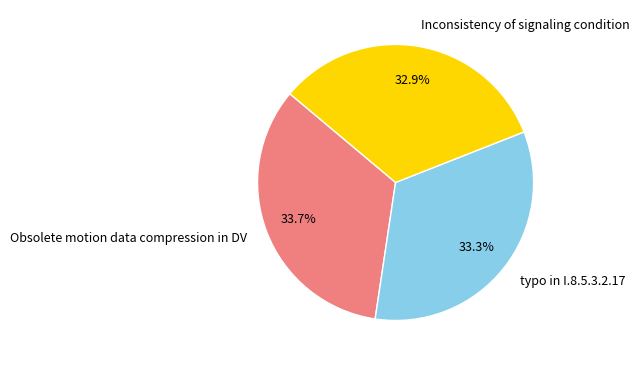

Do Obsolete motion data compression in DV and typo in I.8.5.3.2.17 together represent more than half of the pie?

Yes